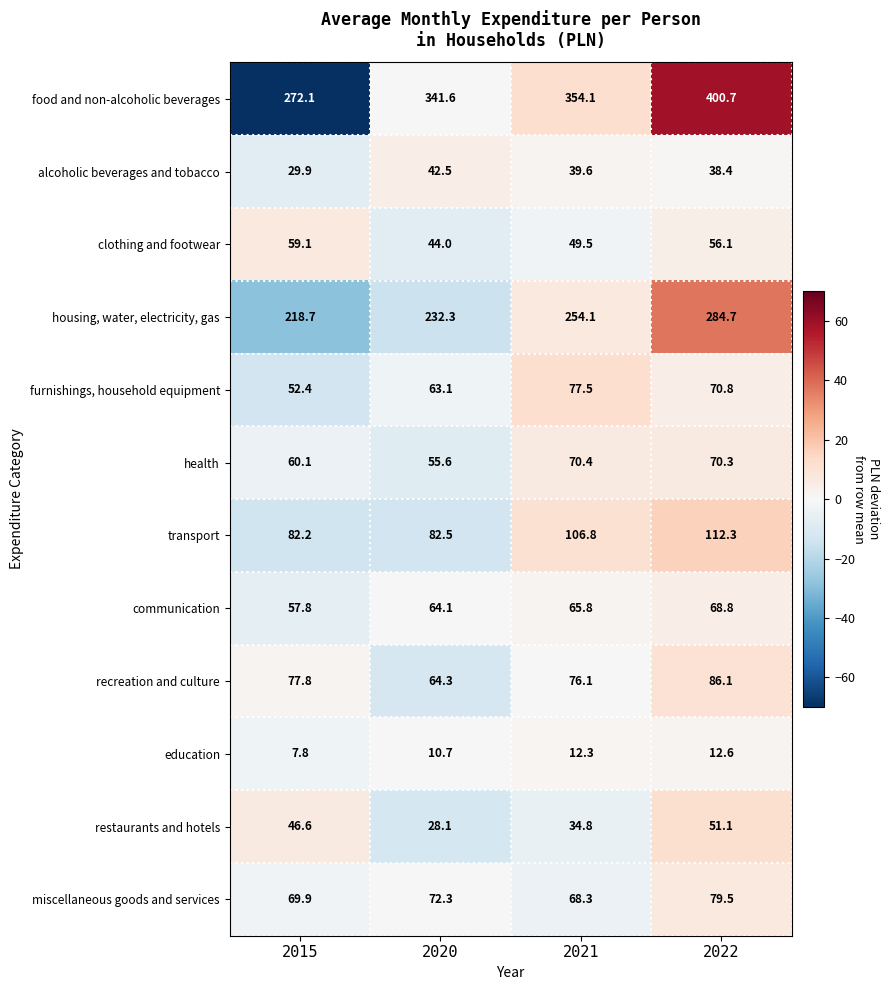

True or false: communication has a value of 68.8 at 2022.

True